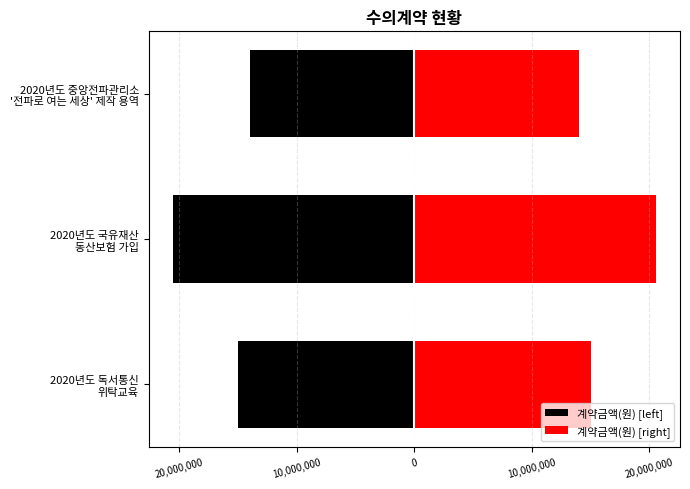

What are all the series names shown in the legend?

계약금액(원) [left], 계약금액(원) [right]